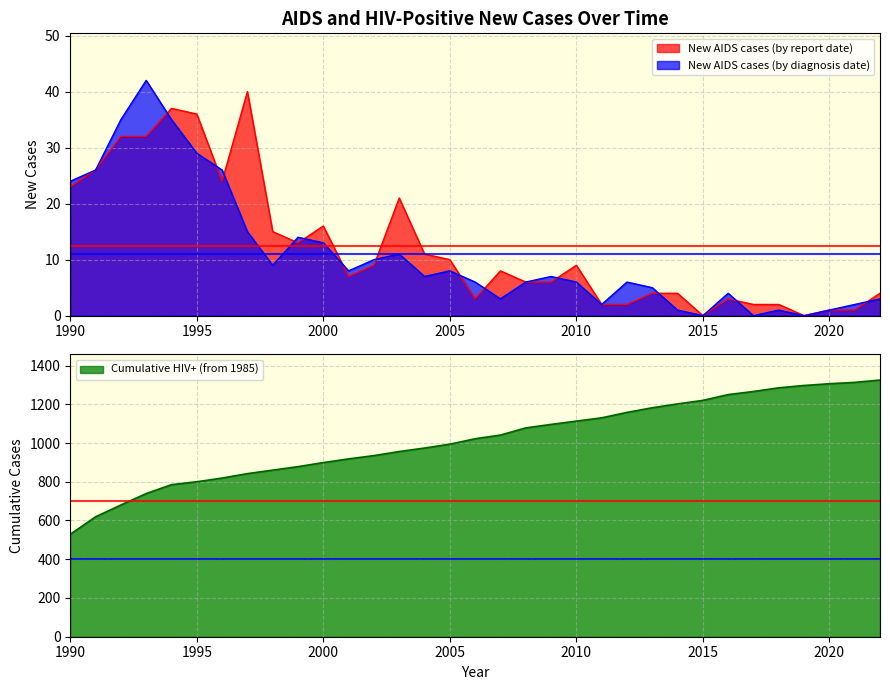

What is the maximum value for Cumulative HIV+ (from 1985)?

1325